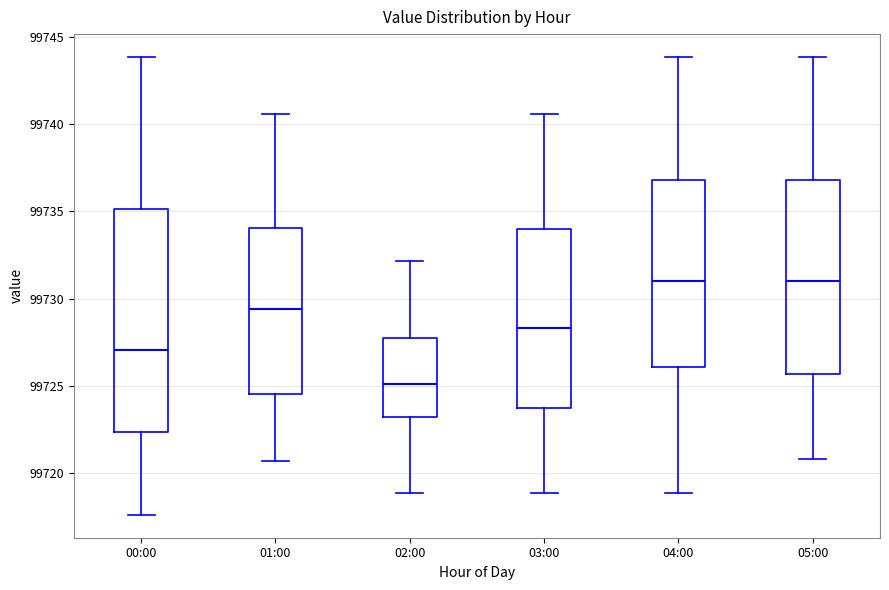

Reading left to right, read every box against the y-axis: the position of its median line, the range the box covers, and the ends of its whiskers. The values are not printed on the chart, so give them approximately, as read against the axis.

00:00: median 99727.0, box 99722.5 to 99735.0, whiskers 99717.5 to 99744.0
01:00: median 99729.5, box 99724.5 to 99734.0, whiskers 99720.5 to 99740.5
02:00: median 99725.0, box 99723.5 to 99728.0, whiskers 99719.0 to 99732.0
03:00: median 99728.5, box 99724.0 to 99734.0, whiskers 99719.0 to 99740.5
04:00: median 99731.0, box 99726.0 to 99737.0, whiskers 99719.0 to 99744.0
05:00: median 99731.0, box 99725.5 to 99737.0, whiskers 99721.0 to 99744.0